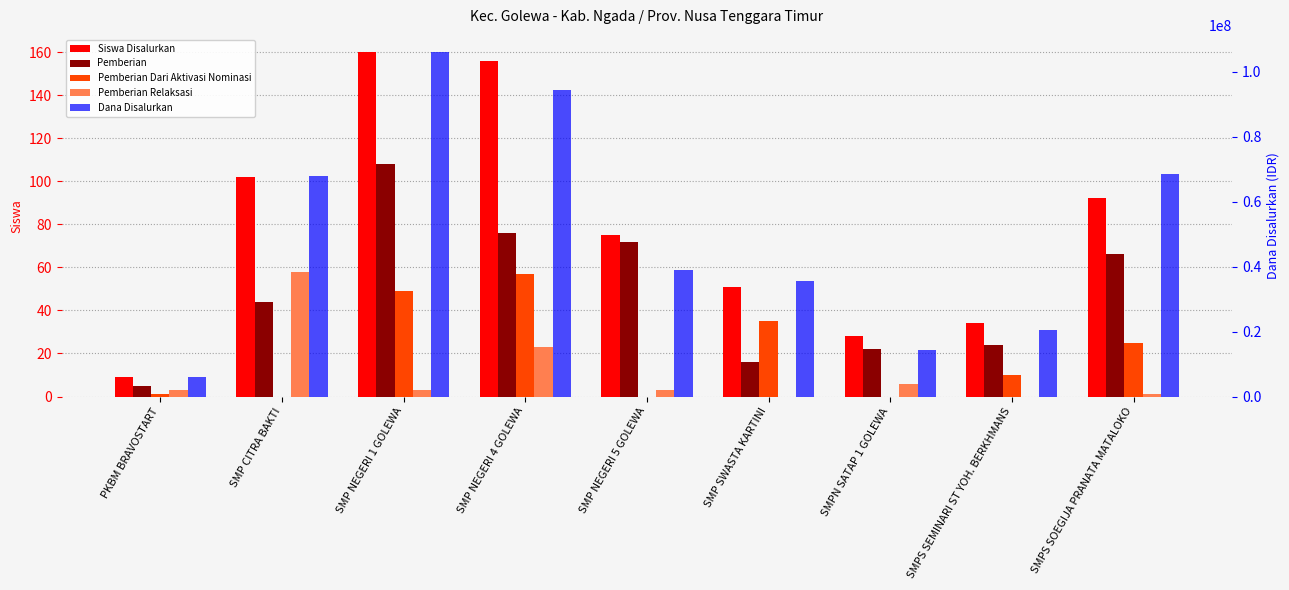

How many bars are there in each group?

5